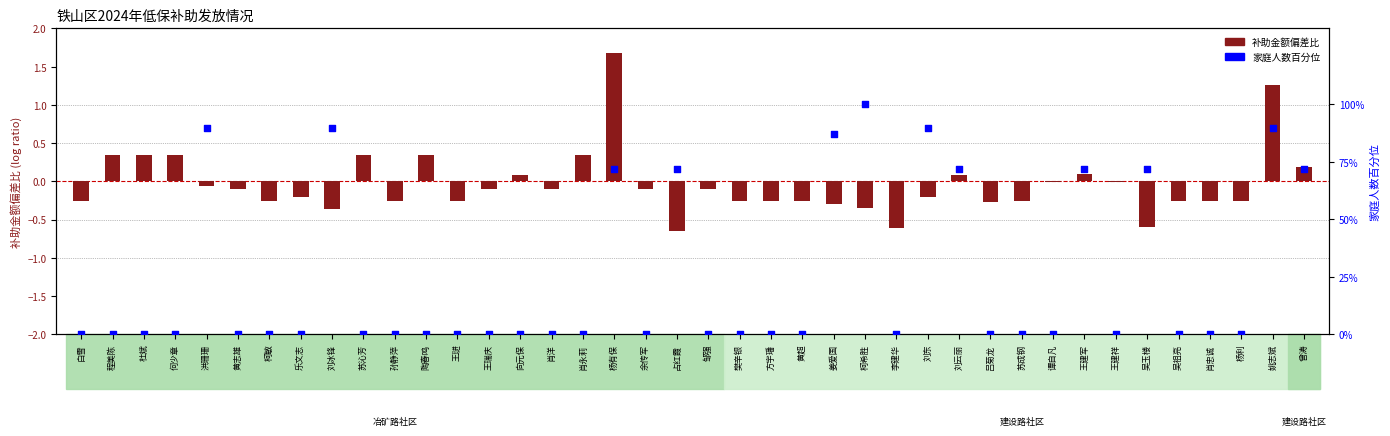

Which series contains the lowest Y value?

补助金额偏差比